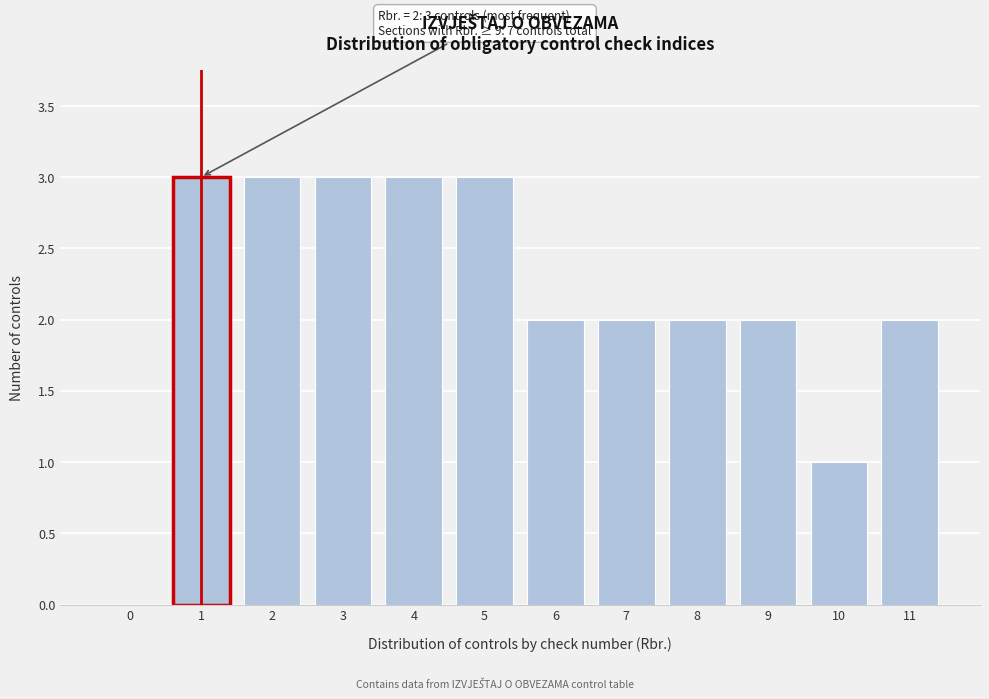

Reading left to right, list all the values displayed in this chart.

0=0	1=3	2=3	3=3	4=3	5=3	6=2	7=2	8=2	9=2	10=1	11=2